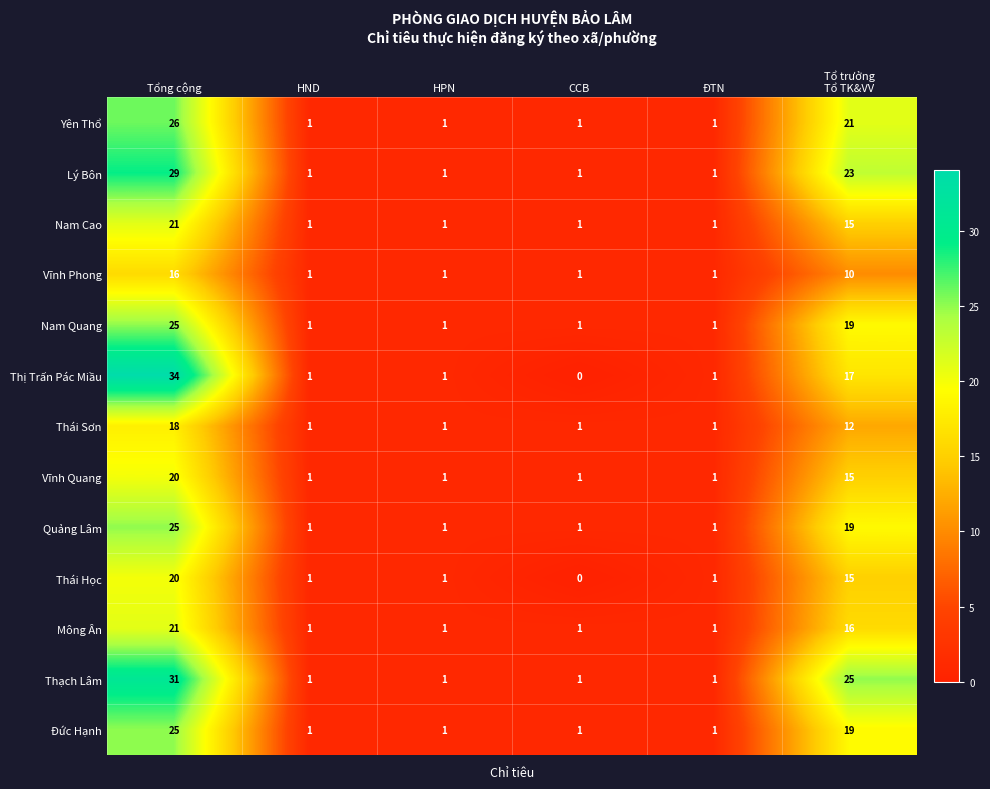

What is the greatest value displayed?

34